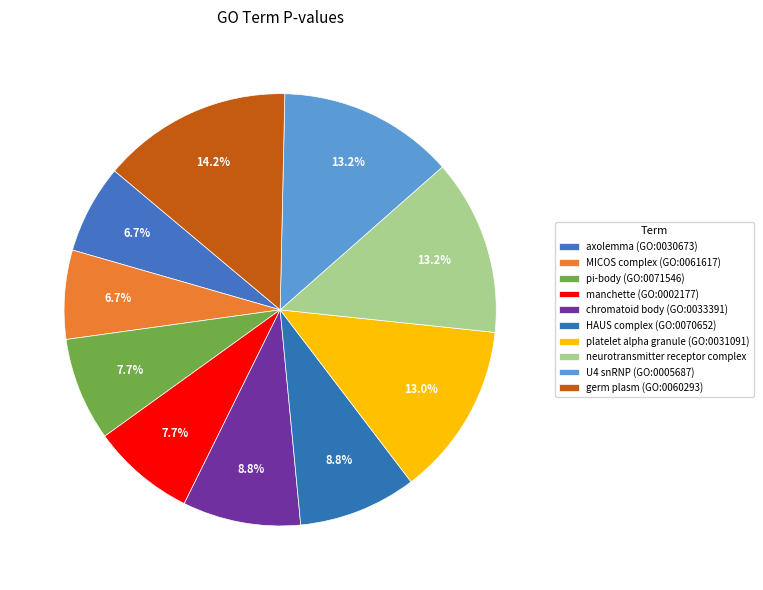

To the nearest percent, what portion does U4 snRNP (GO:0005687) represent?

13%